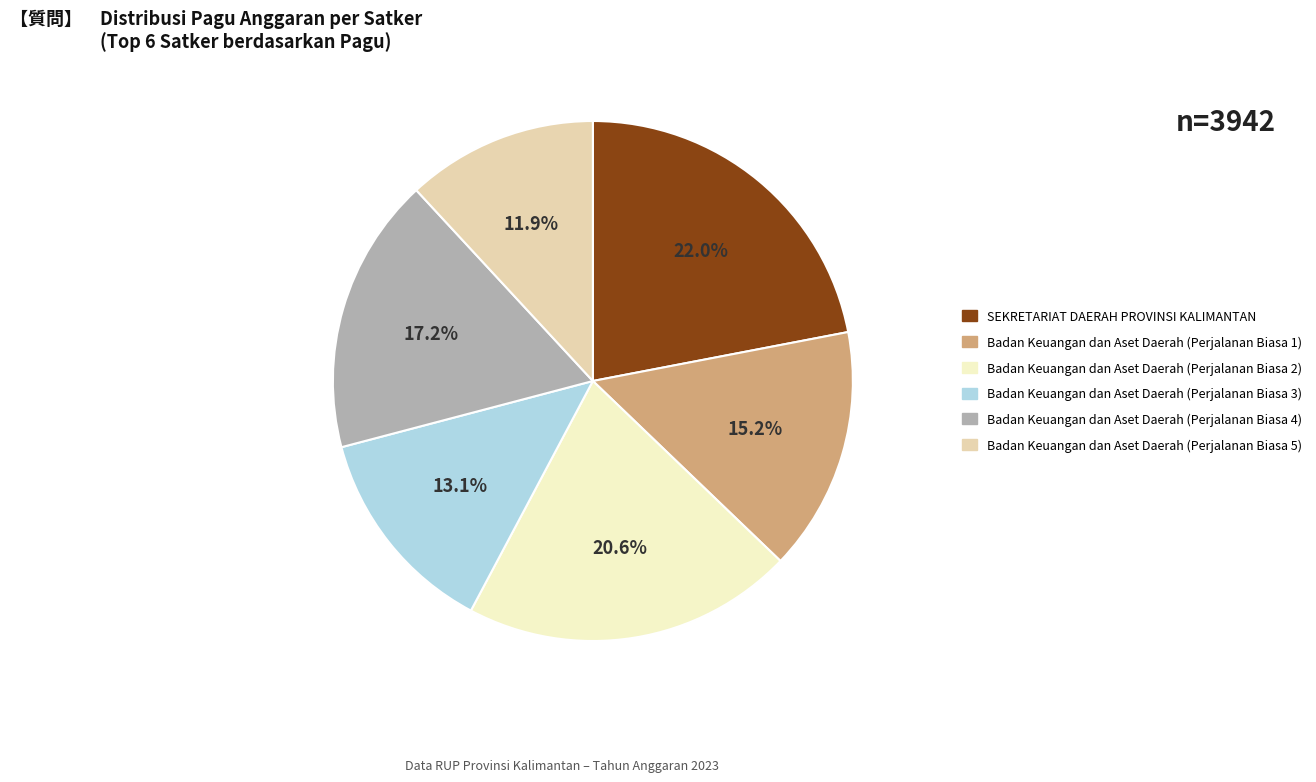

Rank the categories by value from lowest to highest.

Badan Keuangan dan Aset Daerah (Perjalanan Biasa 5), Badan Keuangan dan Aset Daerah (Perjalanan Biasa 3), Badan Keuangan dan Aset Daerah (Perjalanan Biasa 1), Badan Keuangan dan Aset Daerah (Perjalanan Biasa 4), Badan Keuangan dan Aset Daerah (Perjalanan Biasa 2), SEKRETARIAT DAERAH PROVINSI KALIMANTAN